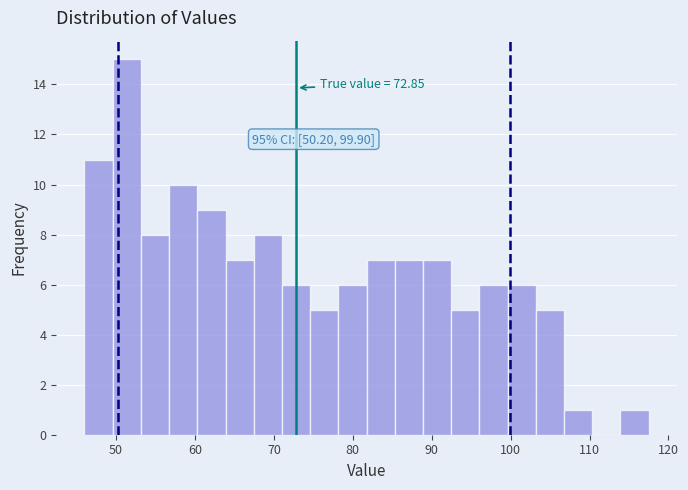

Around what value on the x-axis is the tallest bar? Give the approximate position of its centre, as read against the axis.

51